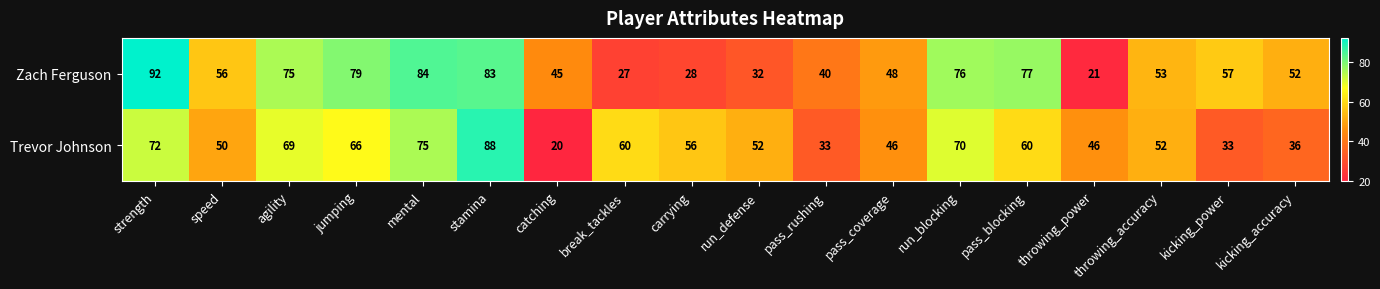

What is the sum of all Zach Ferguson values?

1025